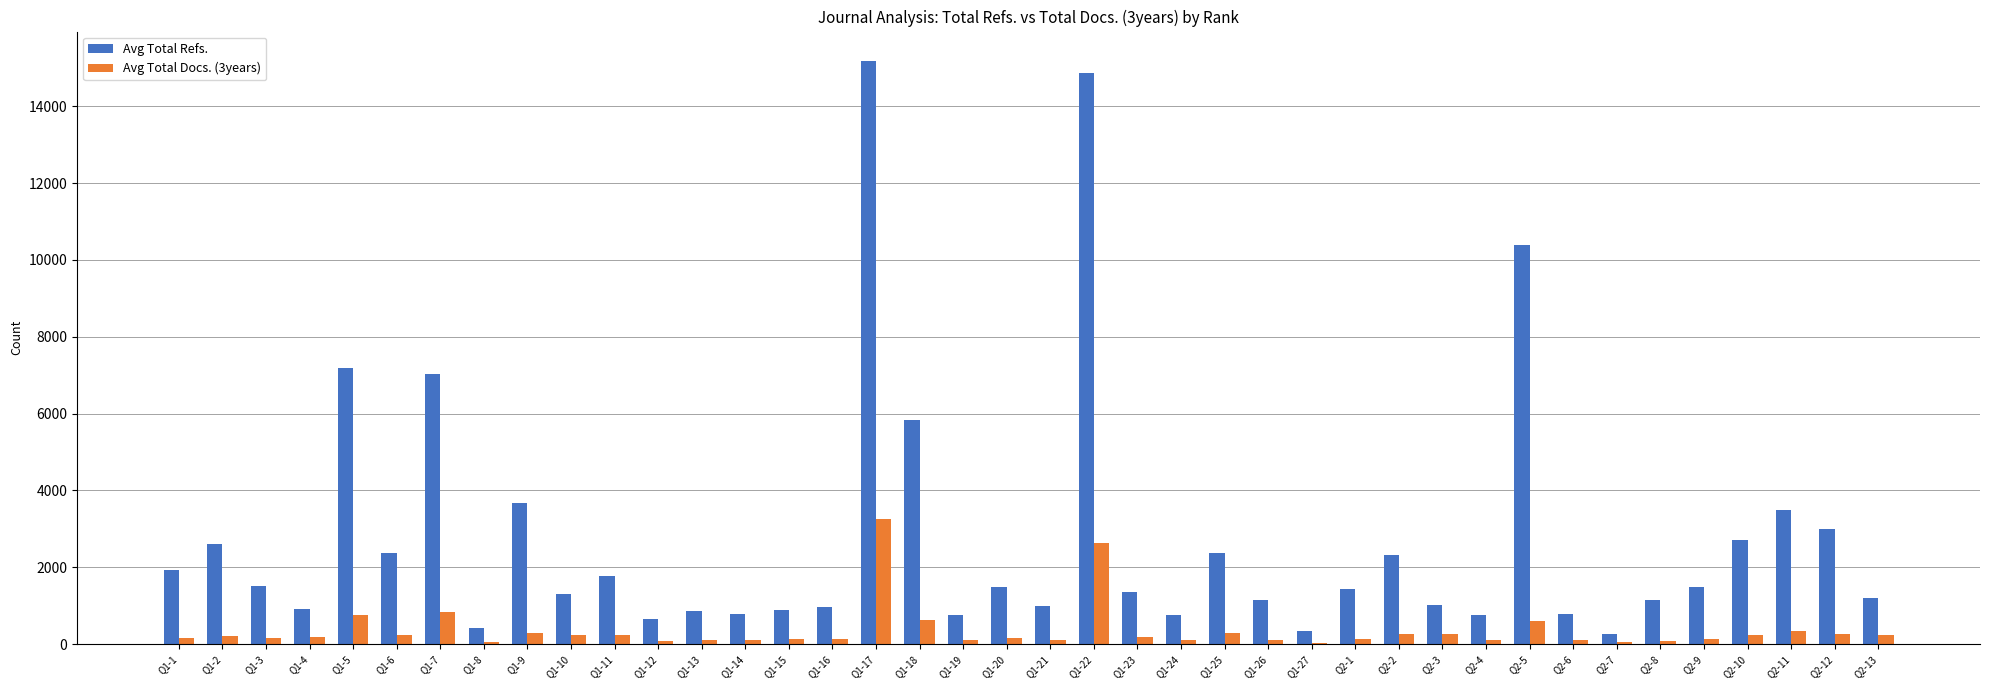

Is it true that Avg Total Refs. equals 646 at Q1-12?

True